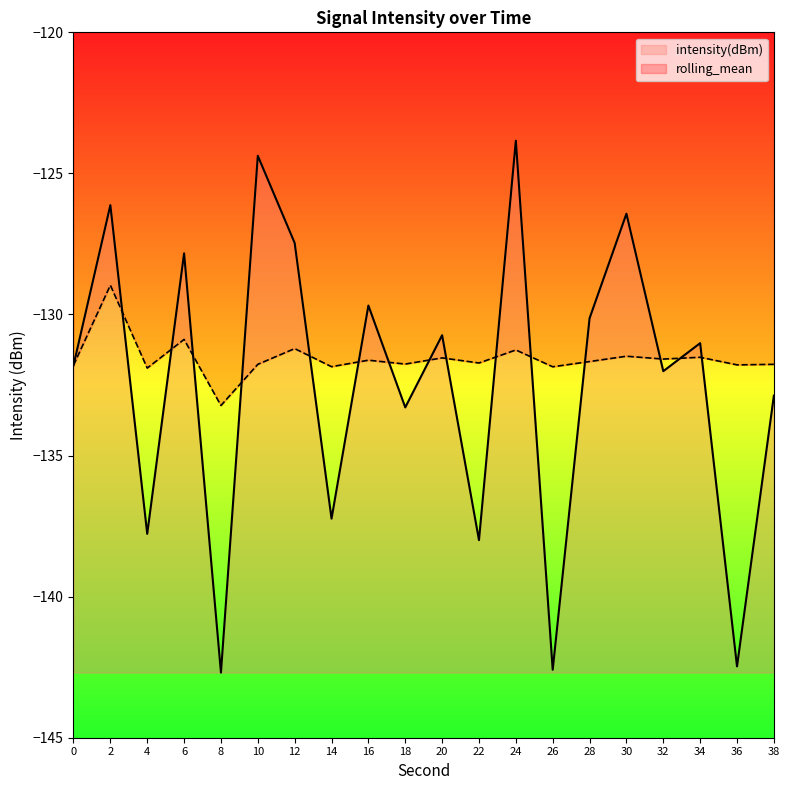

What are all the series names shown in the legend?

intensity(dBm), rolling_mean